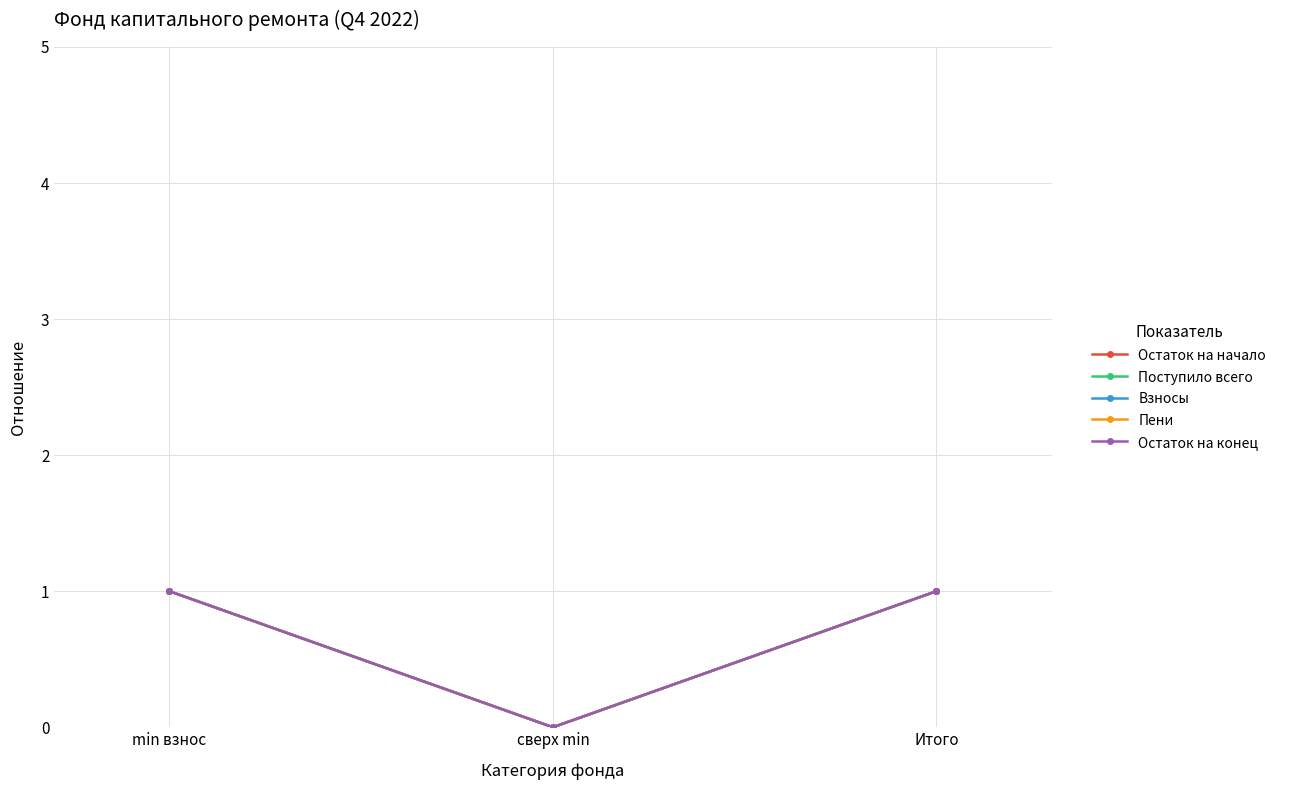

Is this an area chart (filled region under the line)?

No